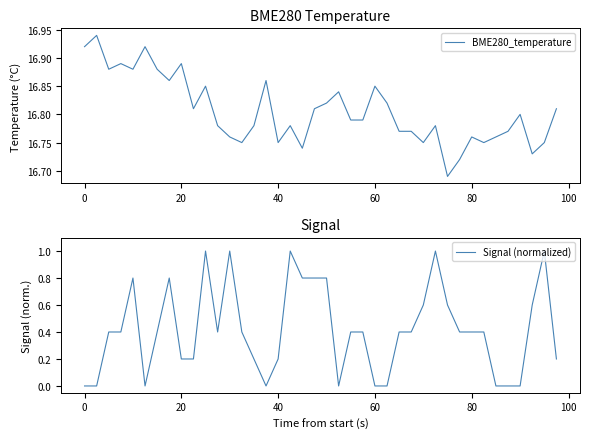

What is the highest value of the Signal (normalized) series?

1.0